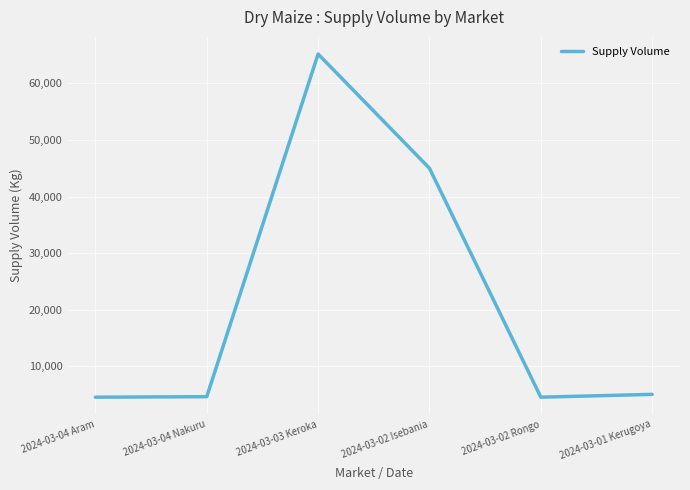

What is the difference between the maximum and minimum values?

60700